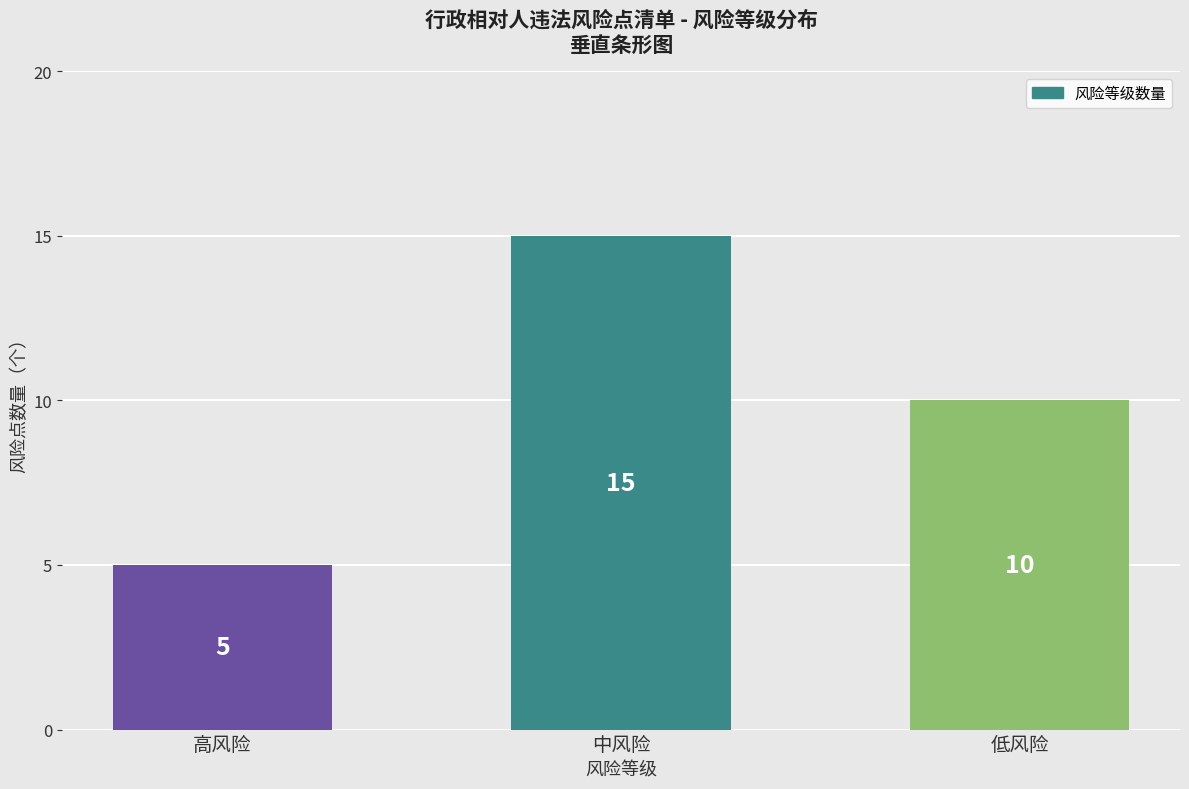

What is the sum of the values at 低风险 and 中风险?

25